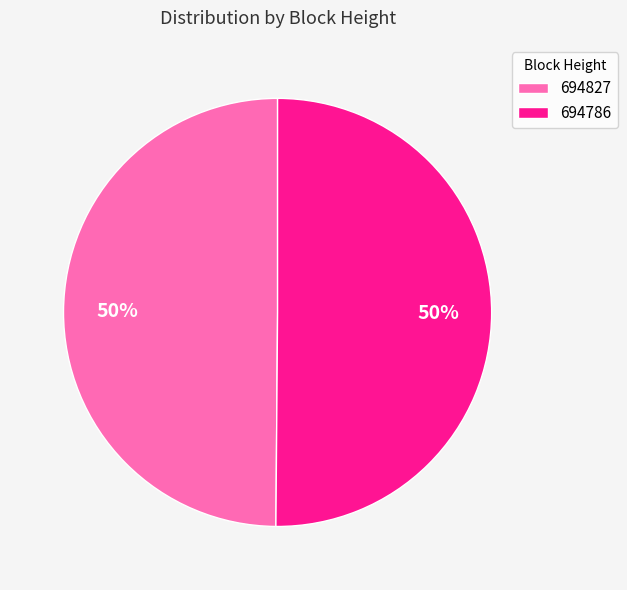

What is the ratio of the value at 694827 to the value at 694786?

1.0